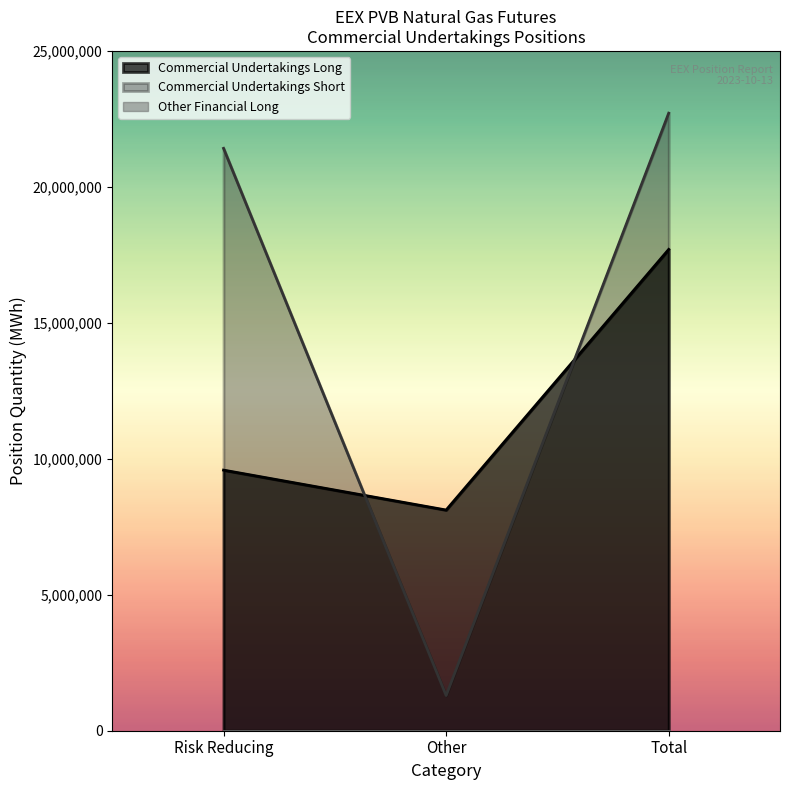

What is the total value across all series at Total Short?

22711330